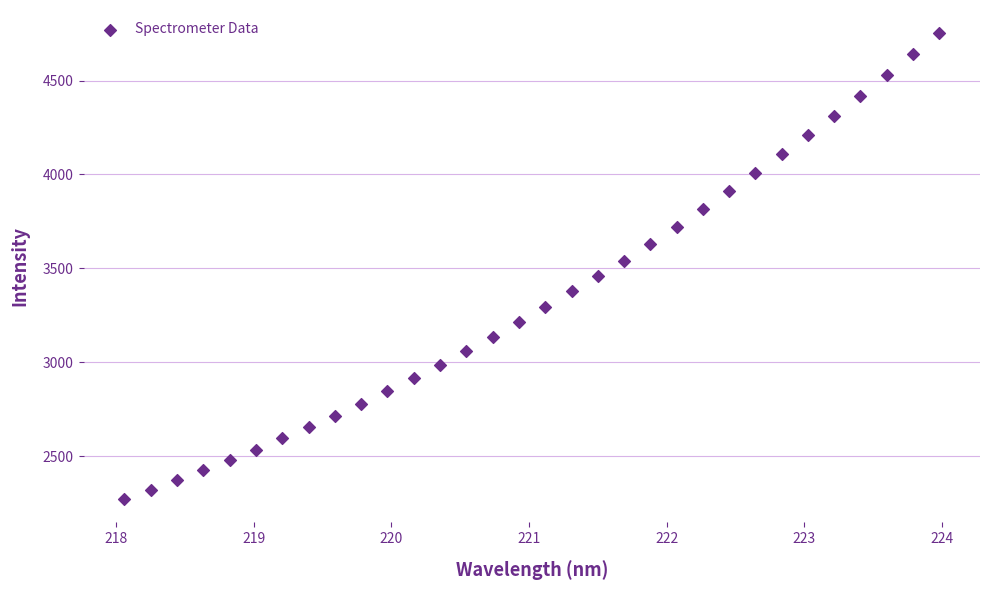

What is the range of X values (max minus min)?

5.9